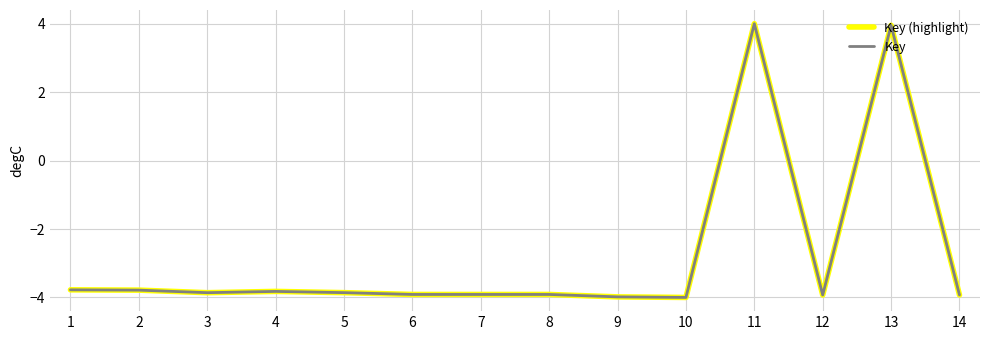

What is the average value of the Key (highlight) series?

-2.8